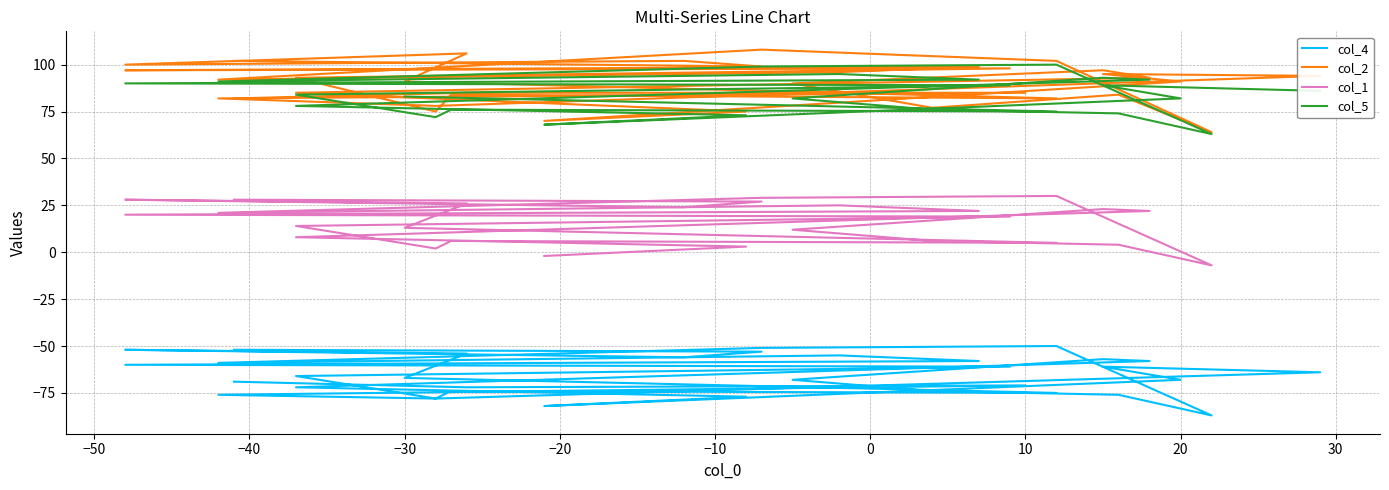

True or false: col_5 and col_4 cross at least once.

False